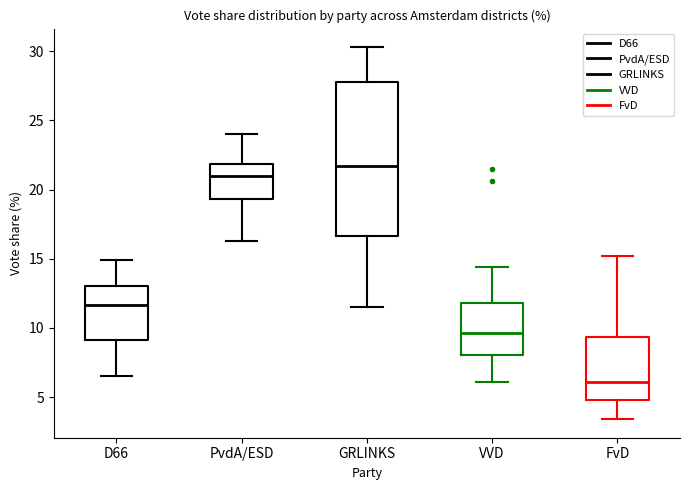

Where does the lower whisker of the box for D66 end on the y-axis? The values are not printed on the chart, so give them approximately, as read against the axis.

6.5